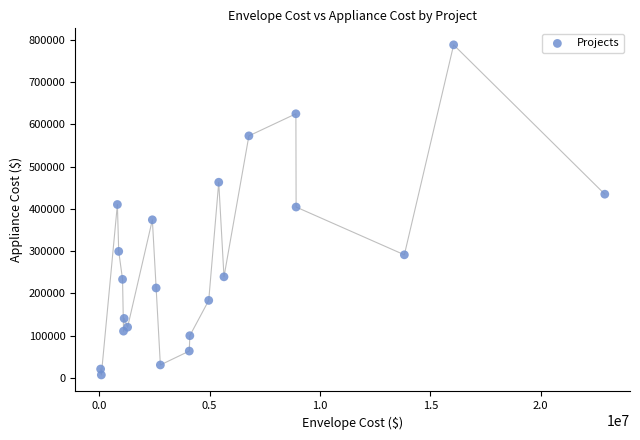

What is the range of X values (max minus min)?

22833426.0